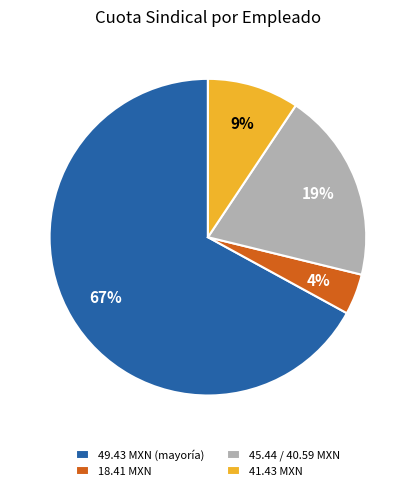

Is the sum of 18.41 MXN and 49.43 MXN (mayoría) greater than half?

Yes